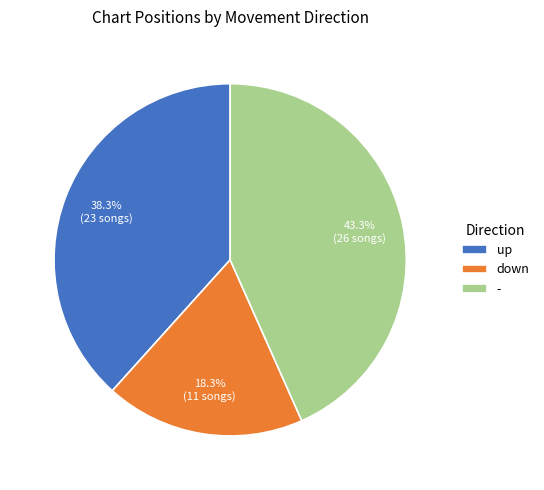

Is it true that up is 46% of the pie?

False